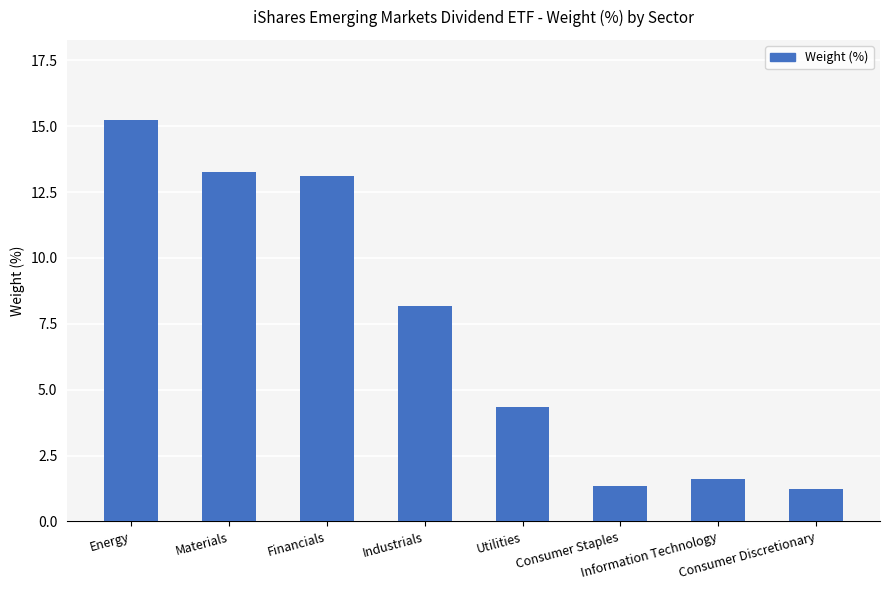

What is the average value?

7.3